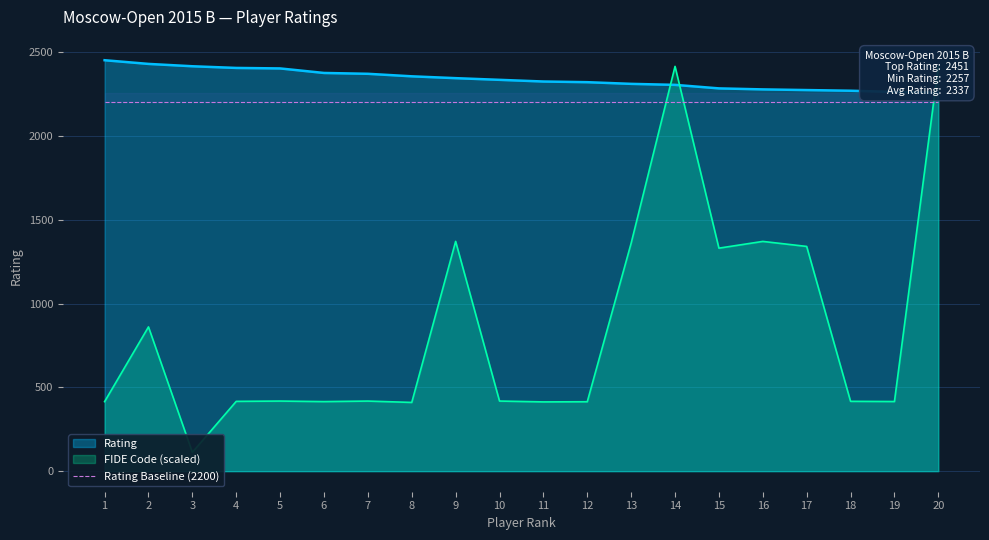

What is the value of the FIDE Code point at the 17th from the left?

1340.4